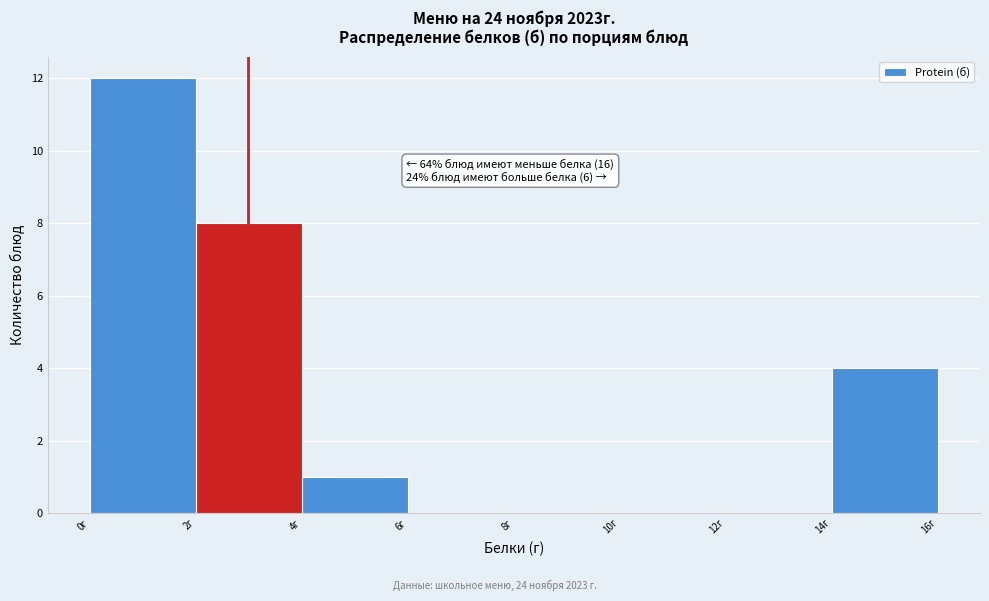

Over which range of the x-axis is the bar tallest?

0 to 2